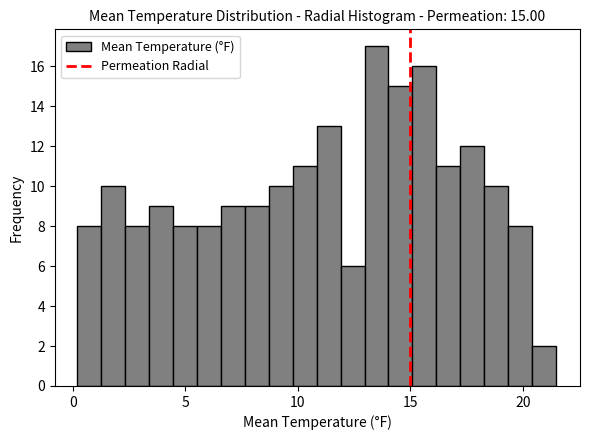

Read against the x-axis, roughly where is the centre of the tallest bar?

13.5